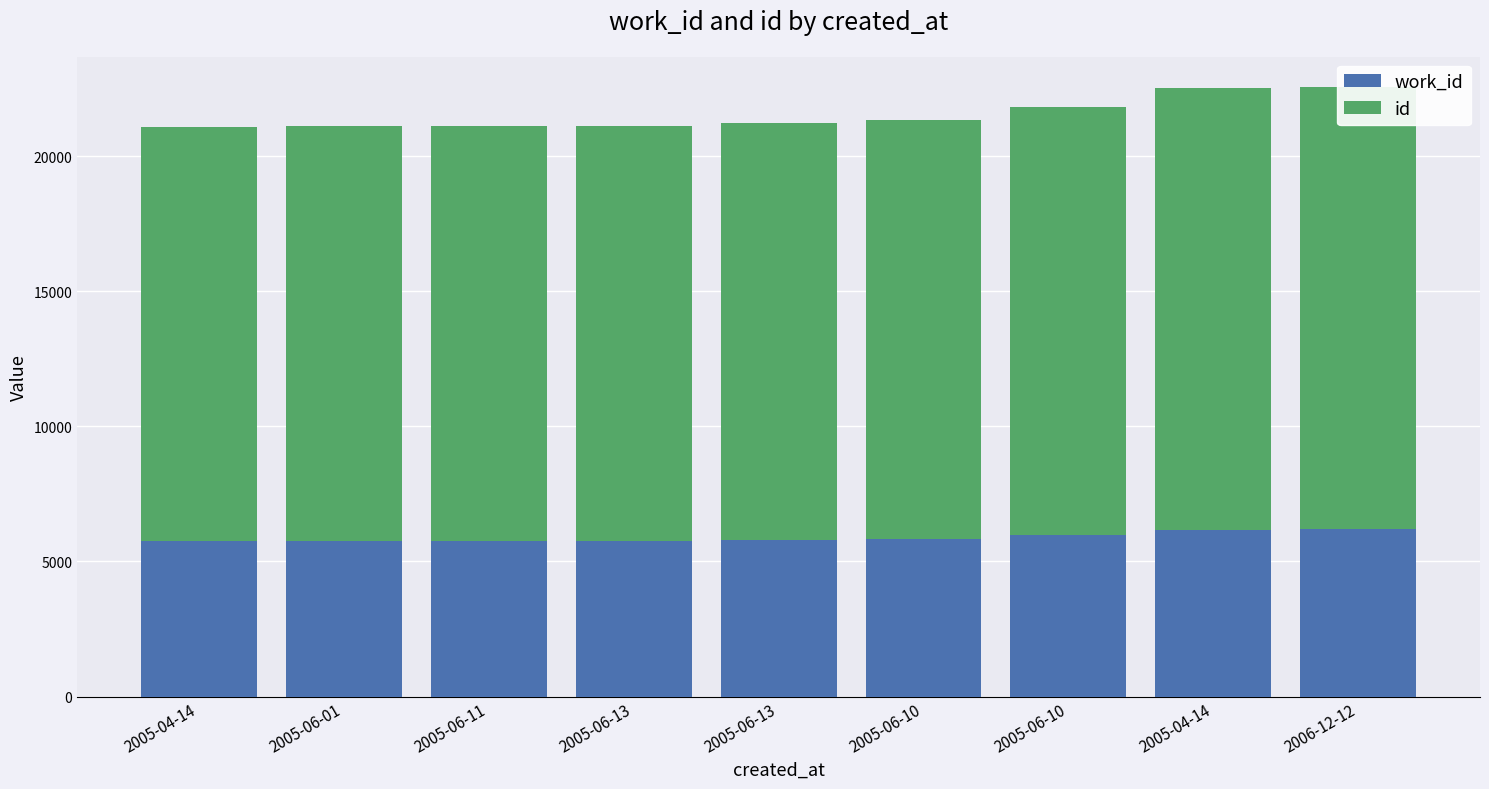

Reading left to right, list all the values displayed in this chart.

work_id: 5758	5760	5762	5752	5787	5818	5965	6182	6188
id: 15340	15342	15349	15352	15454	15532	15866	16359	16366